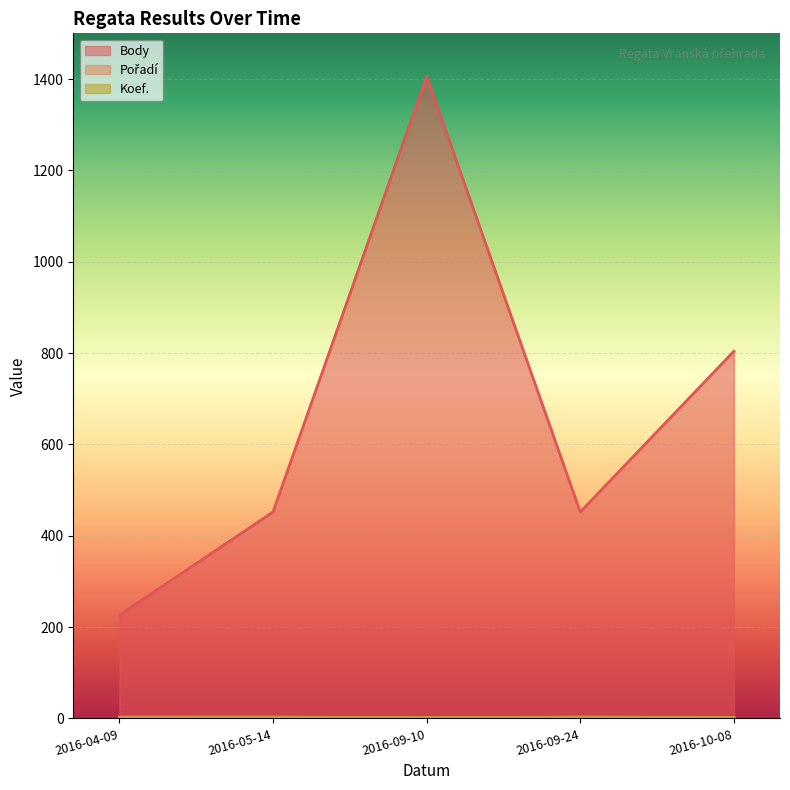

At which label is Pořadí closest to 2?

2016-10-08